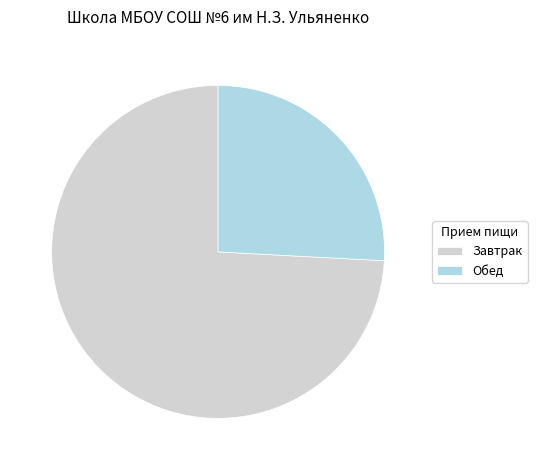

True or false: Завтрак accounts for 64% of the total.

False